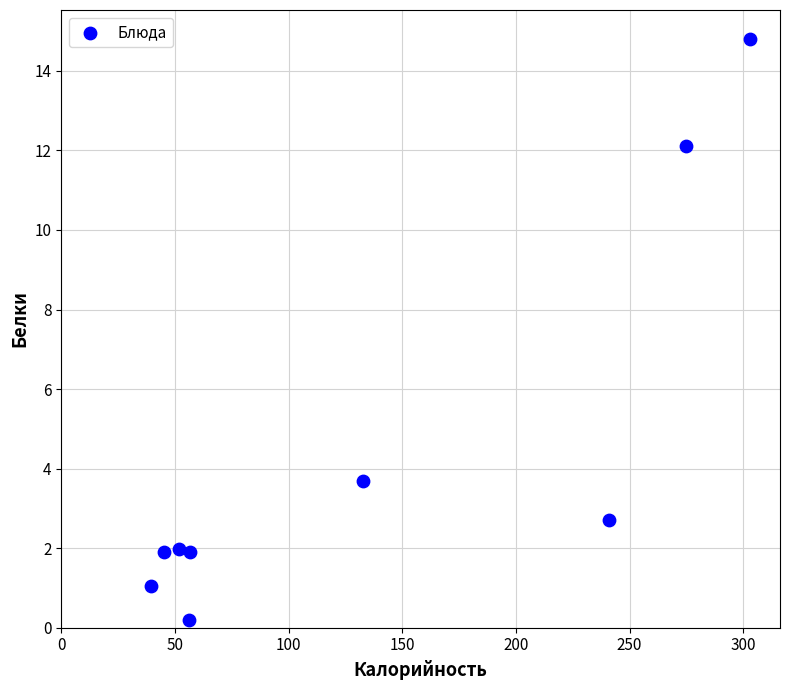

What Y value in the scatter plot is closest to 7?

3.7